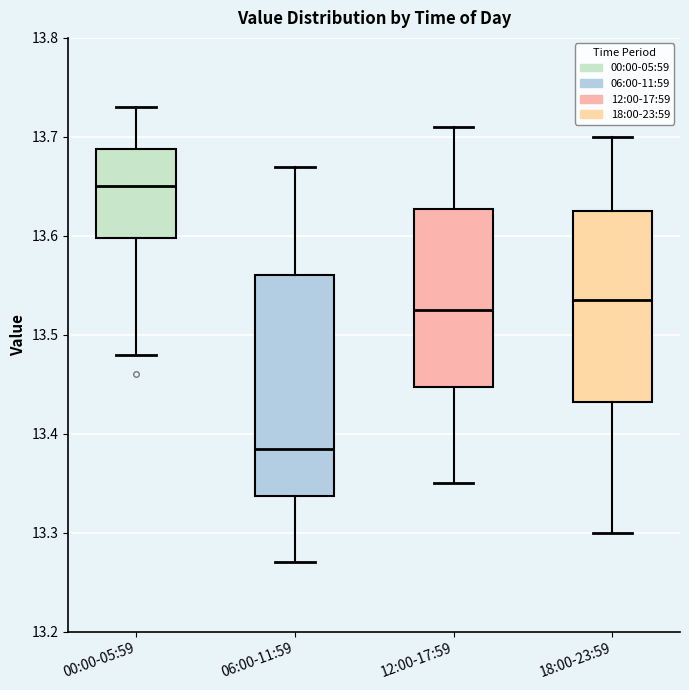

Reading left to right, read every box against the y-axis: the position of its median line, the range the box covers, and the ends of its whiskers. The values are not printed on the chart, so give them approximately, as read against the axis.

00:00-05:59: median 13.65, box 13.60 to 13.69, whiskers 13.48 to 13.73
06:00-11:59: median 13.39, box 13.34 to 13.56, whiskers 13.27 to 13.67
12:00-17:59: median 13.53, box 13.45 to 13.63, whiskers 13.35 to 13.71
18:00-23:59: median 13.54, box 13.43 to 13.63, whiskers 13.30 to 13.70